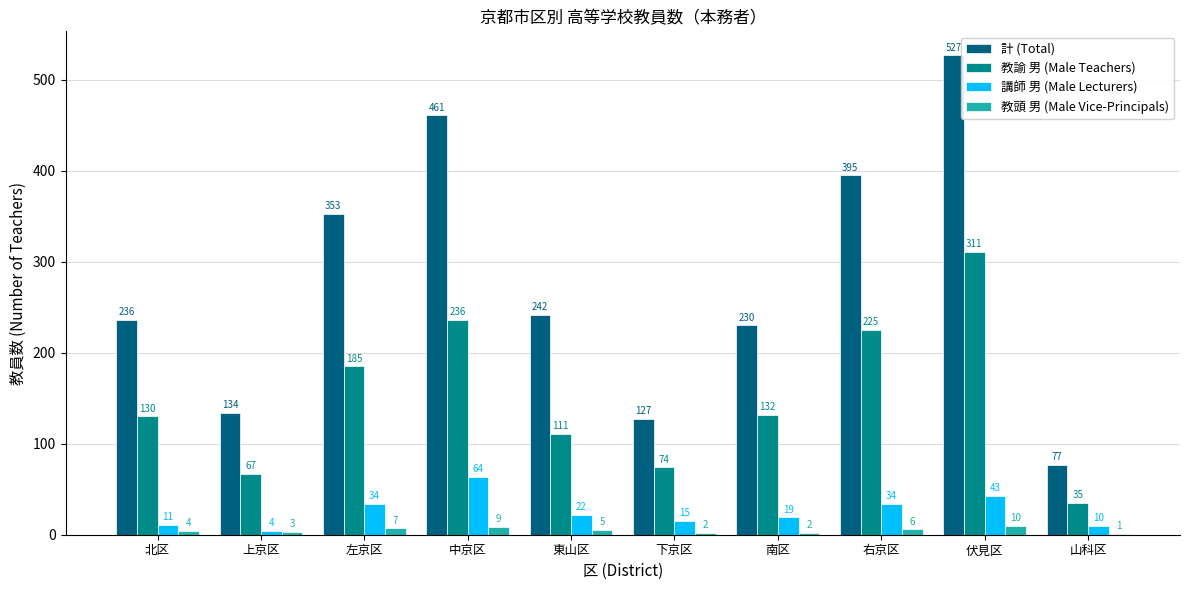

Reading right to left, what are all the values shown in this chart?

計 (Total): 山科区=77	伏見区=527	右京区=395	南区=230	下京区=127	東山区=242	中京区=461	左京区=353	上京区=134	北区=236
教諭 男 (Male Teachers): 山科区=35	伏見区=311	右京区=225	南区=132	下京区=74	東山区=111	中京区=236	左京区=185	上京区=67	北区=130
講師 男 (Male Lecturers): 山科区=10	伏見区=43	右京区=34	南区=19	下京区=15	東山区=22	中京区=64	左京区=34	上京区=4	北区=11
教頭 男 (Male Vice-Principals): 山科区=1	伏見区=10	右京区=6	南区=2	下京区=2	東山区=5	中京区=9	左京区=7	上京区=3	北区=4